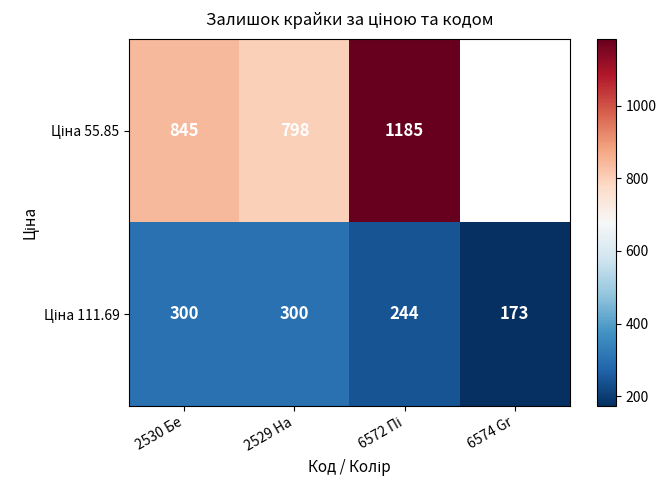

List the series in order of their overall mean, highest first.

Ціна 55.85, Ціна 111.69